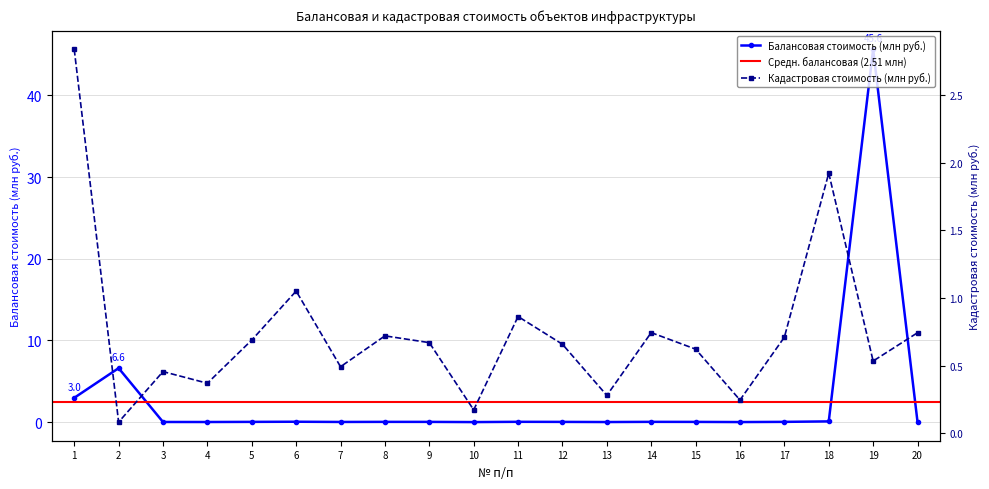

In Балансовая стоимость (млн руб.), how many points are lower than both neighbors (excluding endpoints)?

5